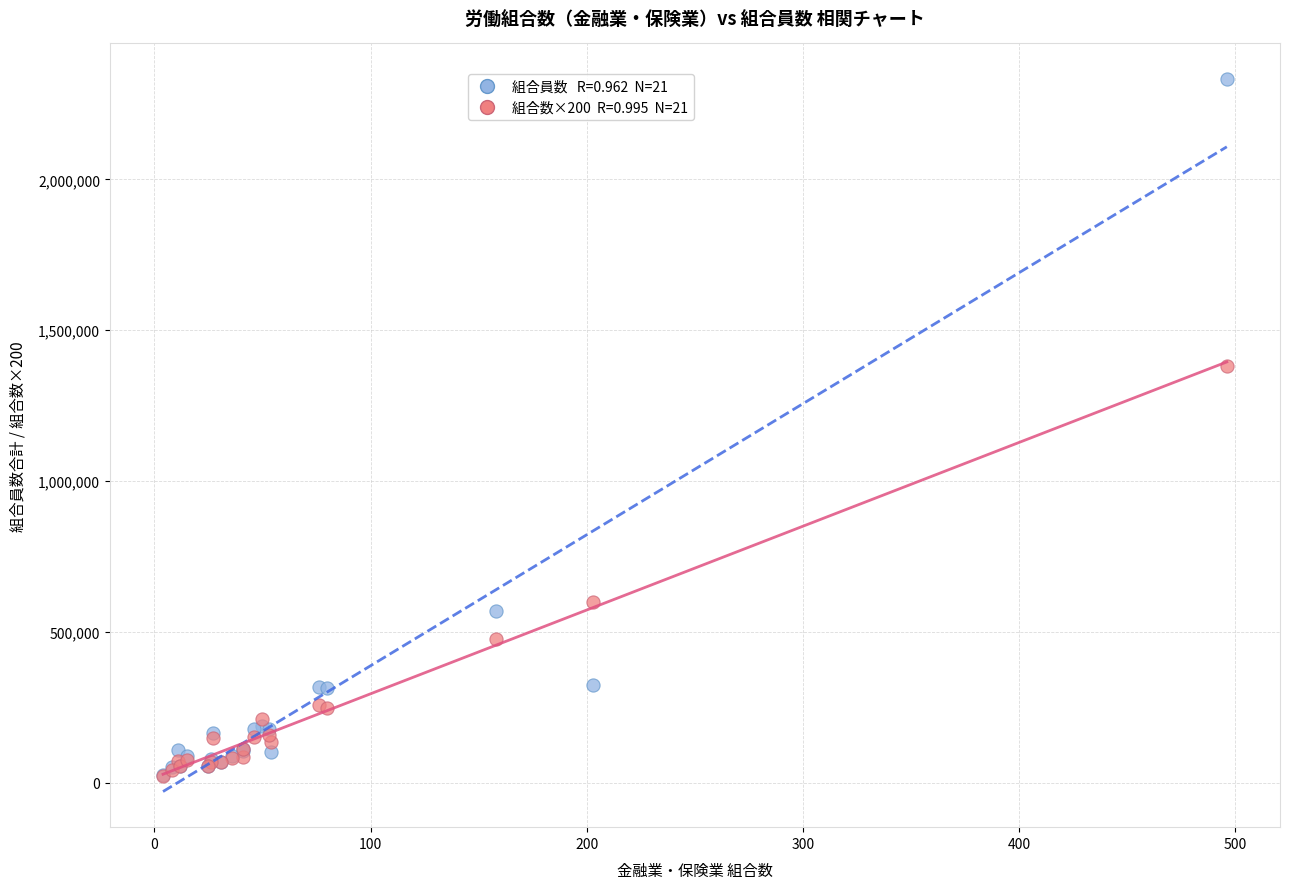

Across all series, what Y value is closest to 1177293?

1381400